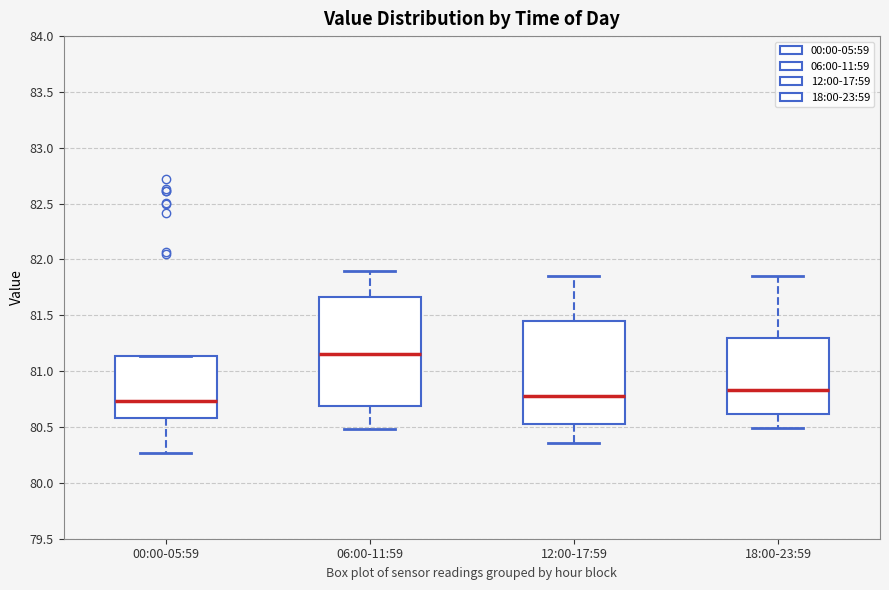

Reading left to right, transcribe this box plot: for each box, give where its median line is, the range the box spans, and where its two whiskers end, as read against the y-axis. The values are not printed on the chart, so give them approximately, as read against the axis.

00:00-05:59: median 80.75, box 80.60 to 81.15, whiskers 80.25 to 81.15
06:00-11:59: median 81.15, box 80.70 to 81.65, whiskers 80.50 to 81.90
12:00-17:59: median 80.80, box 80.55 to 81.45, whiskers 80.35 to 81.85
18:00-23:59: median 80.85, box 80.60 to 81.30, whiskers 80.50 to 81.85